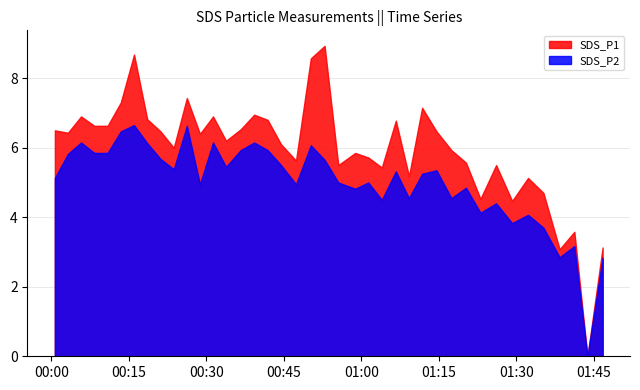

What is the difference between the maximum and minimum values in the SDS_P2 series?

6.7